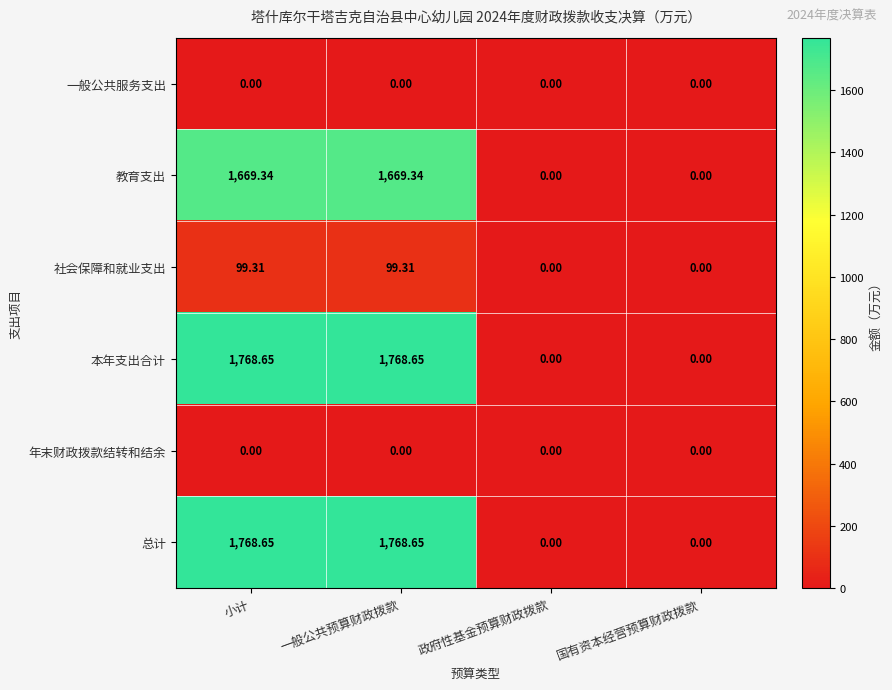

At which label does 本年支出合计 first exceed 1768?

小计